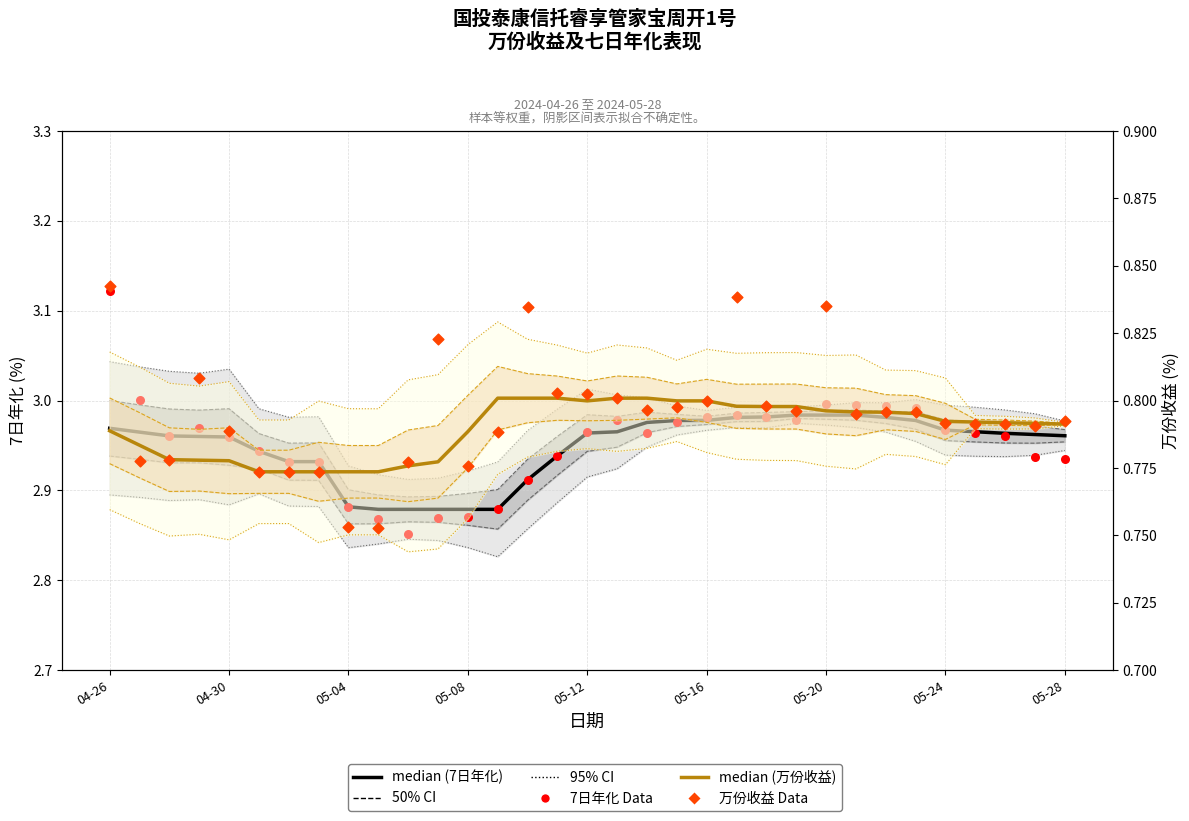

Which series has the widest spread of Y values?

7日年化 Data